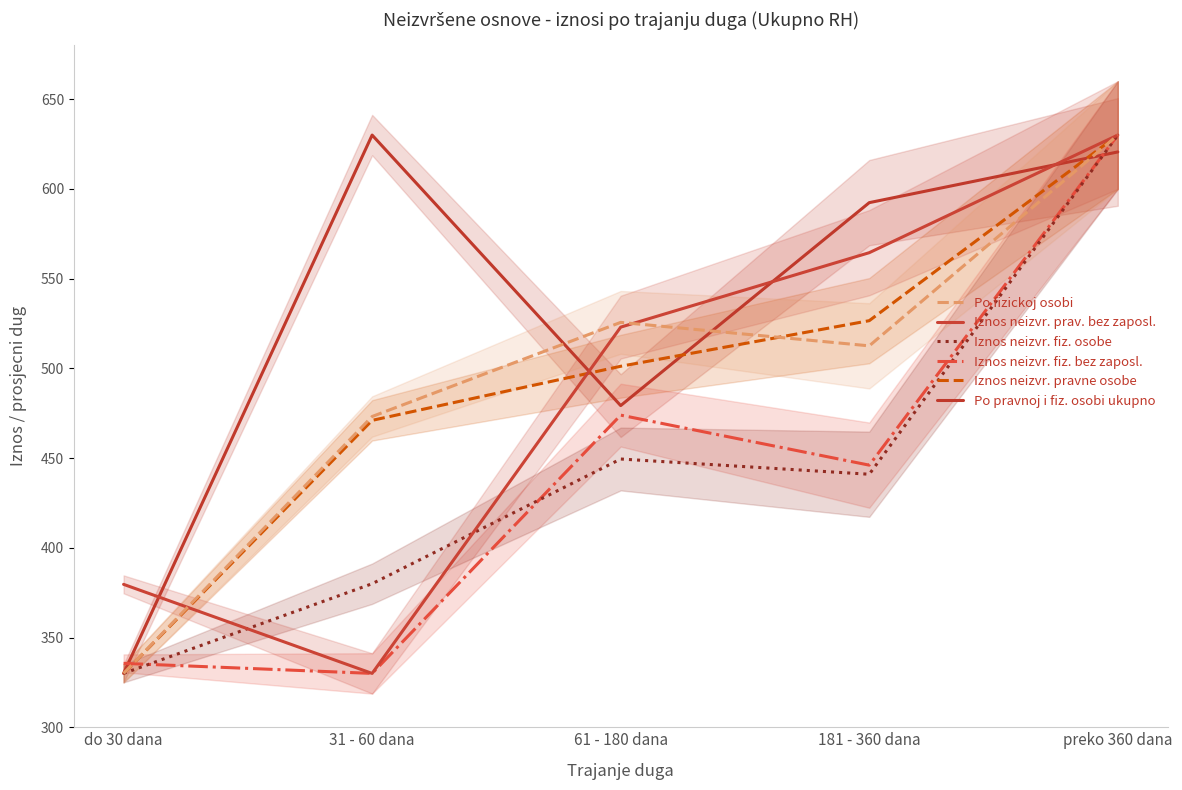

At which label is Iznos neizvr. pravne osobe closest to 479?

31 - 60 dana